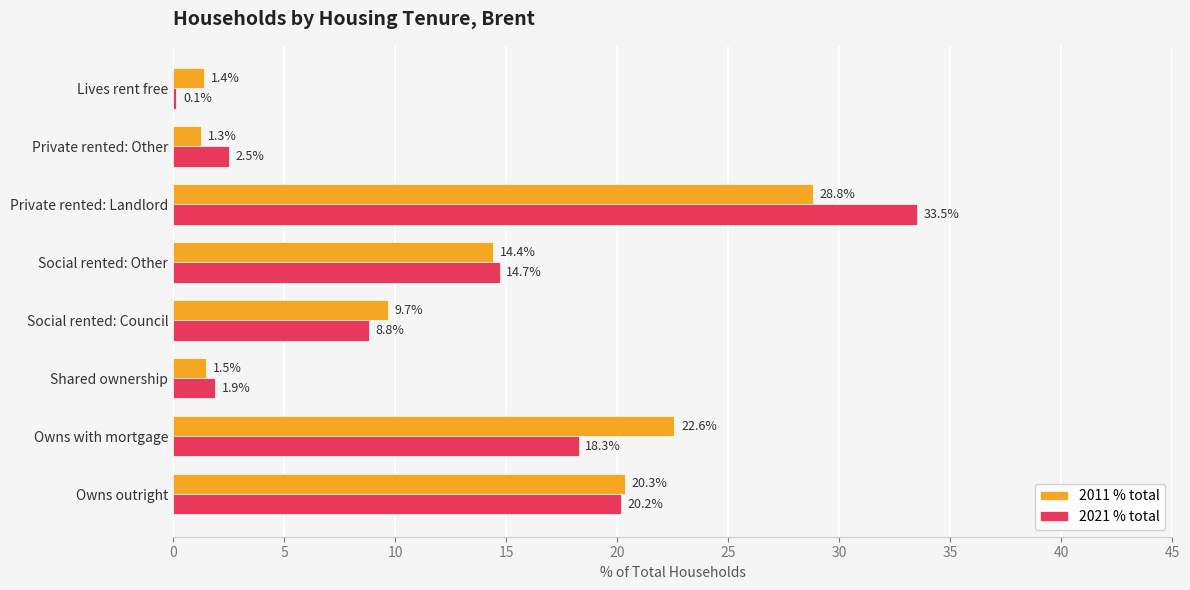

What is the sum of all 2021 % total values?

100.0